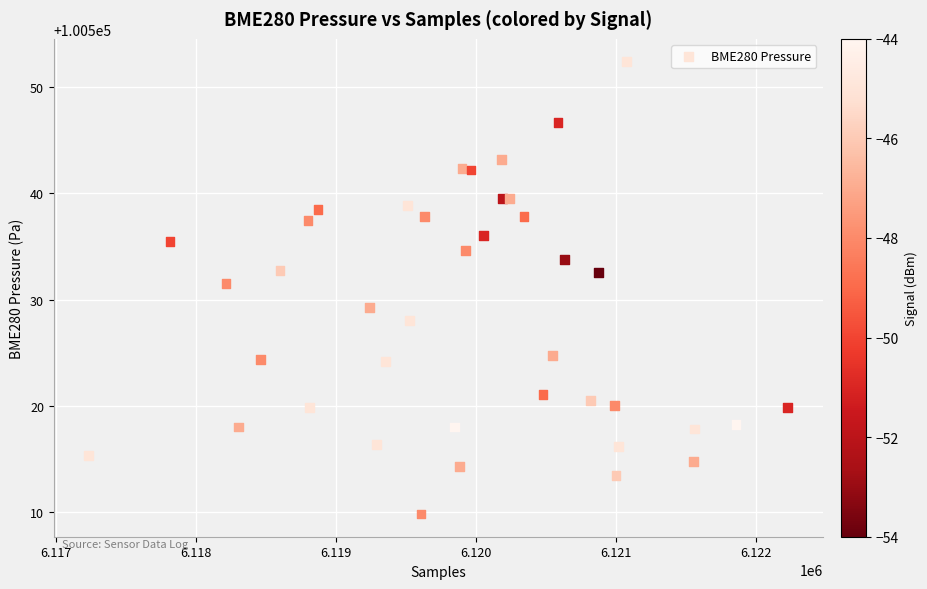

What Y value in the scatter plot is closest to 100531?

100531.5